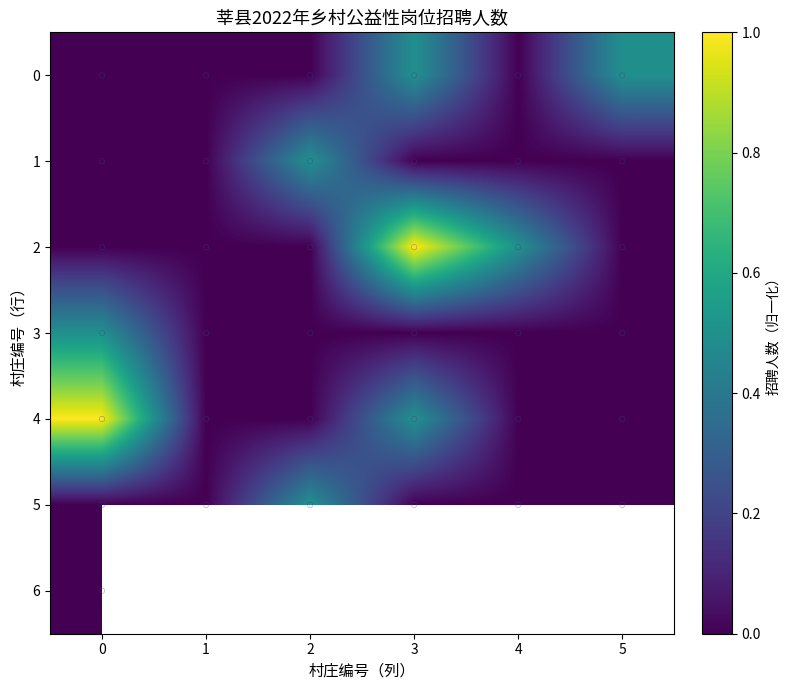

The 1 series shows 0.0 at 4. True or false?

True